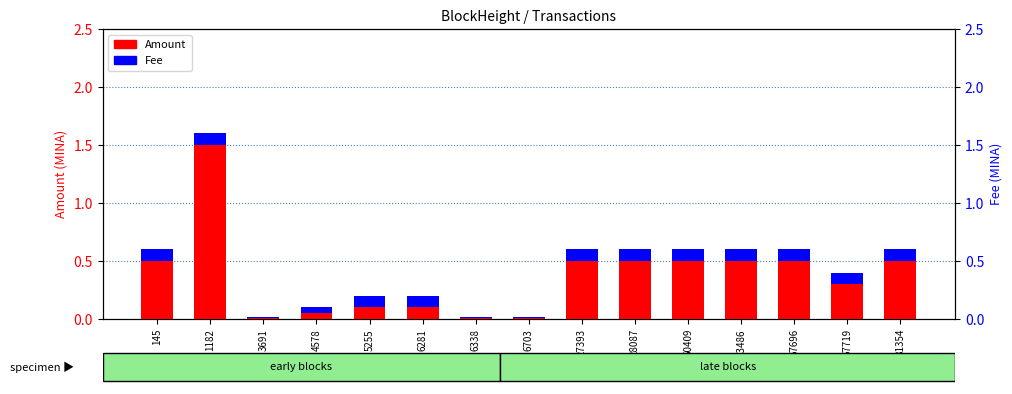

What is the difference between the maximum and minimum values in the Fee series?

0.1